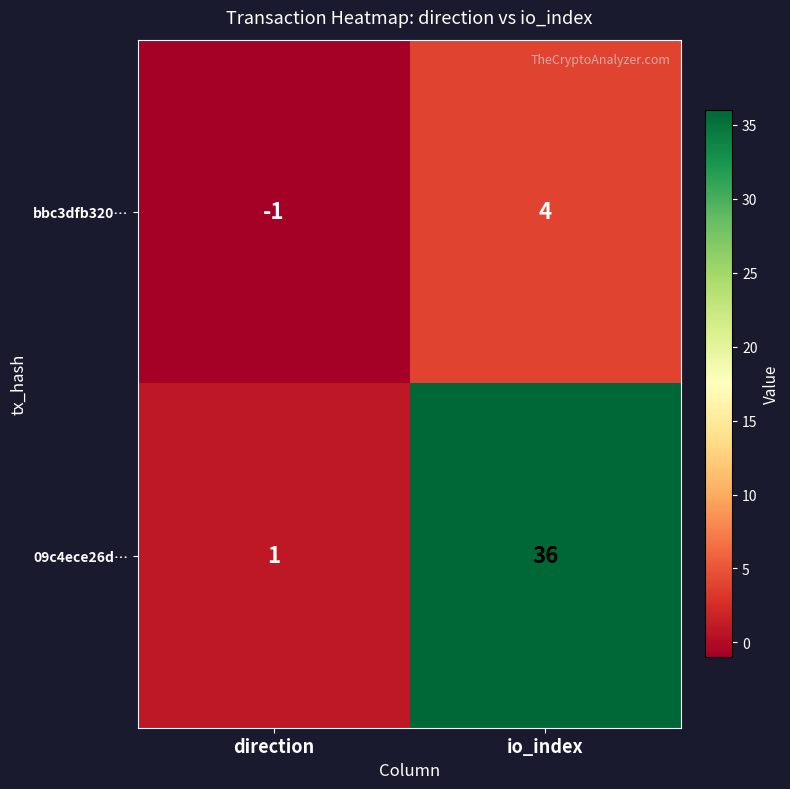

Between direction and io_index, which series saw the biggest shift?

09c4ece26d…